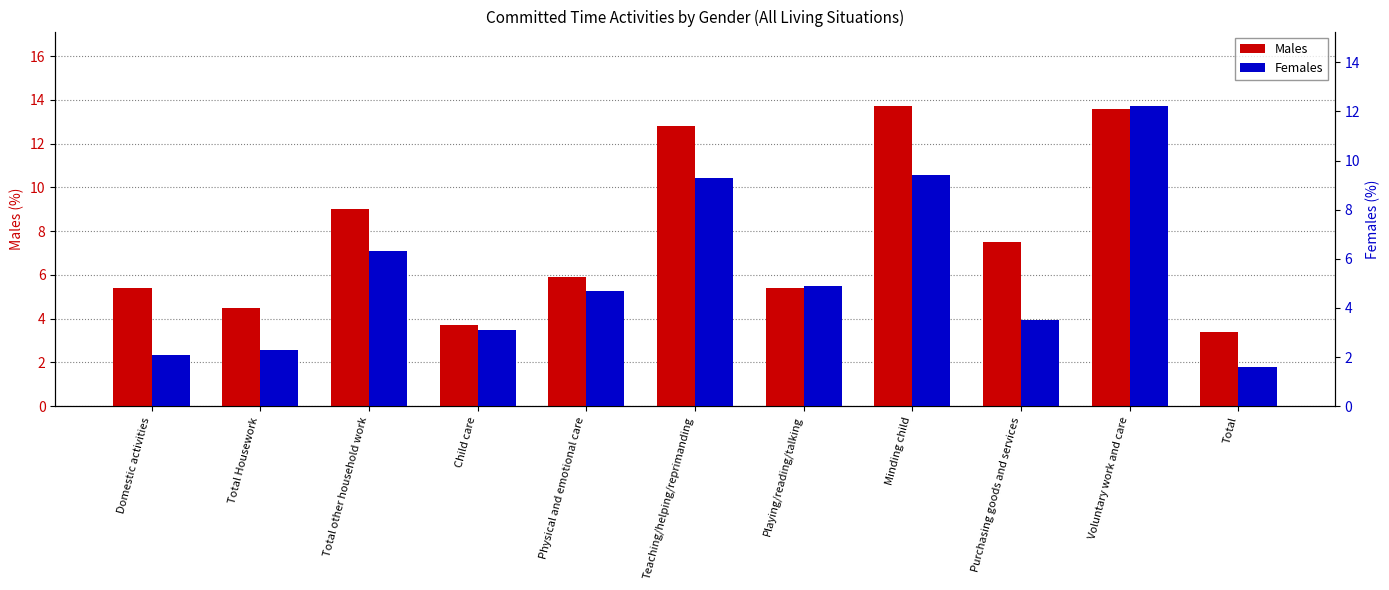

At which category is the sum across all series the highest?

Voluntary work and care